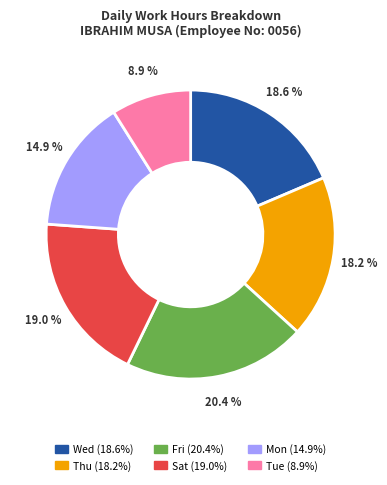

Is there a majority slice in this chart?

No